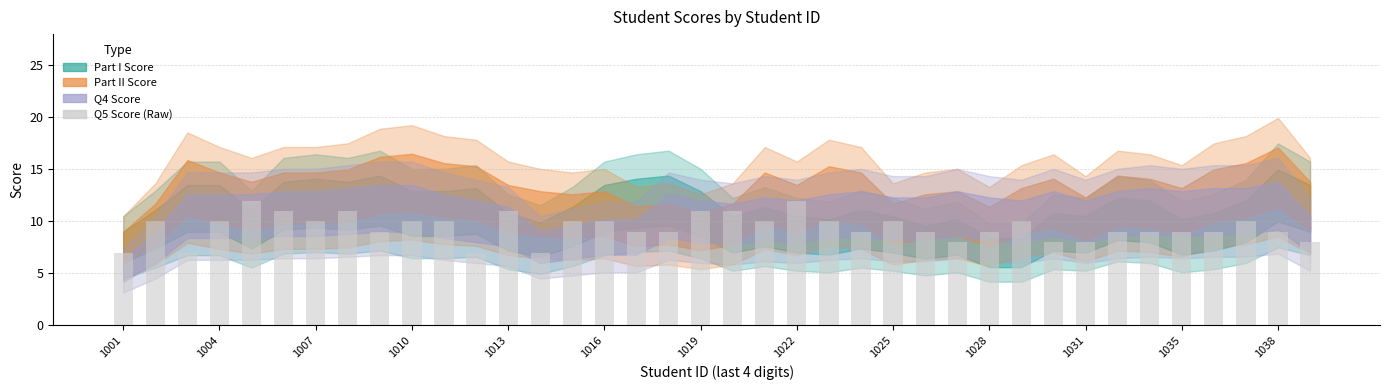

What is the sum of all values?

358